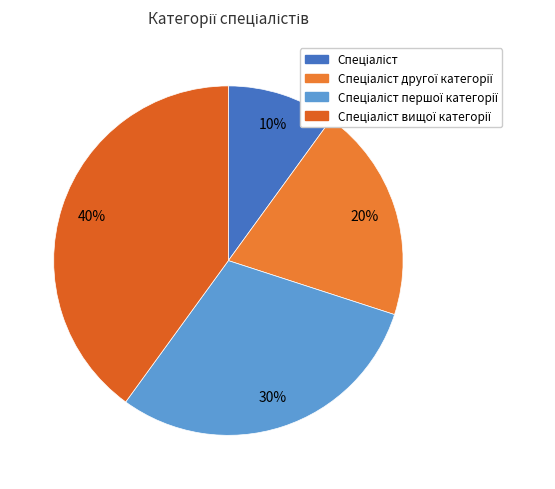

Is it true that Спеціаліст вищої категорії is 40% of the pie?

True